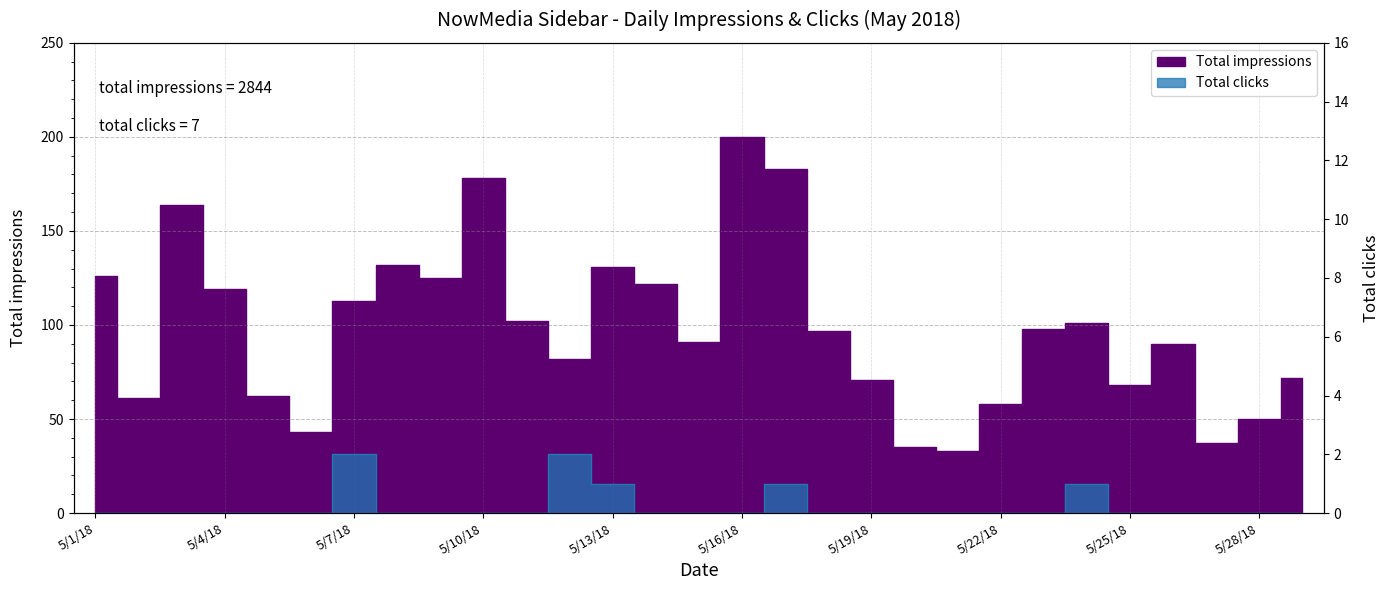

What are all the series names shown in the legend?

Total impressions, Total clicks